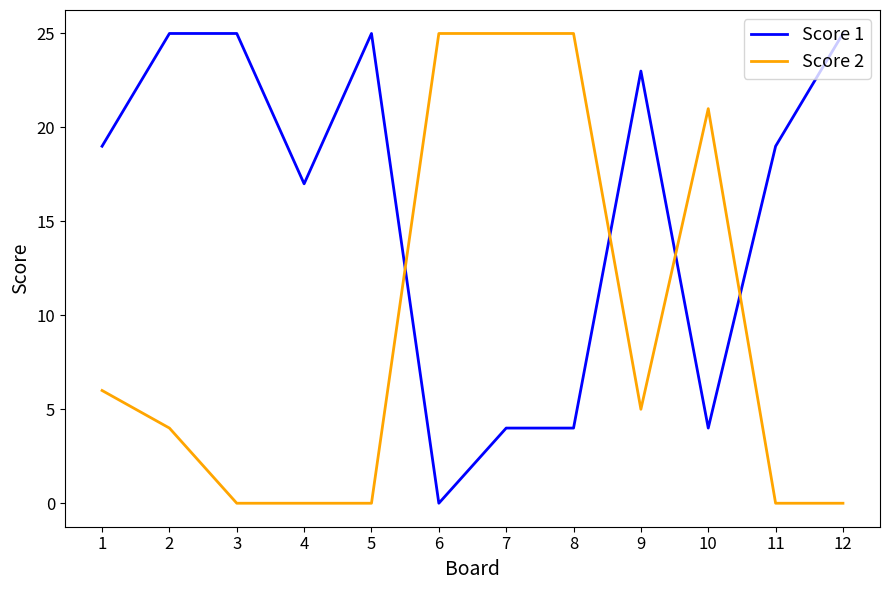

Where is Score 2 nearest to the value 12?

1